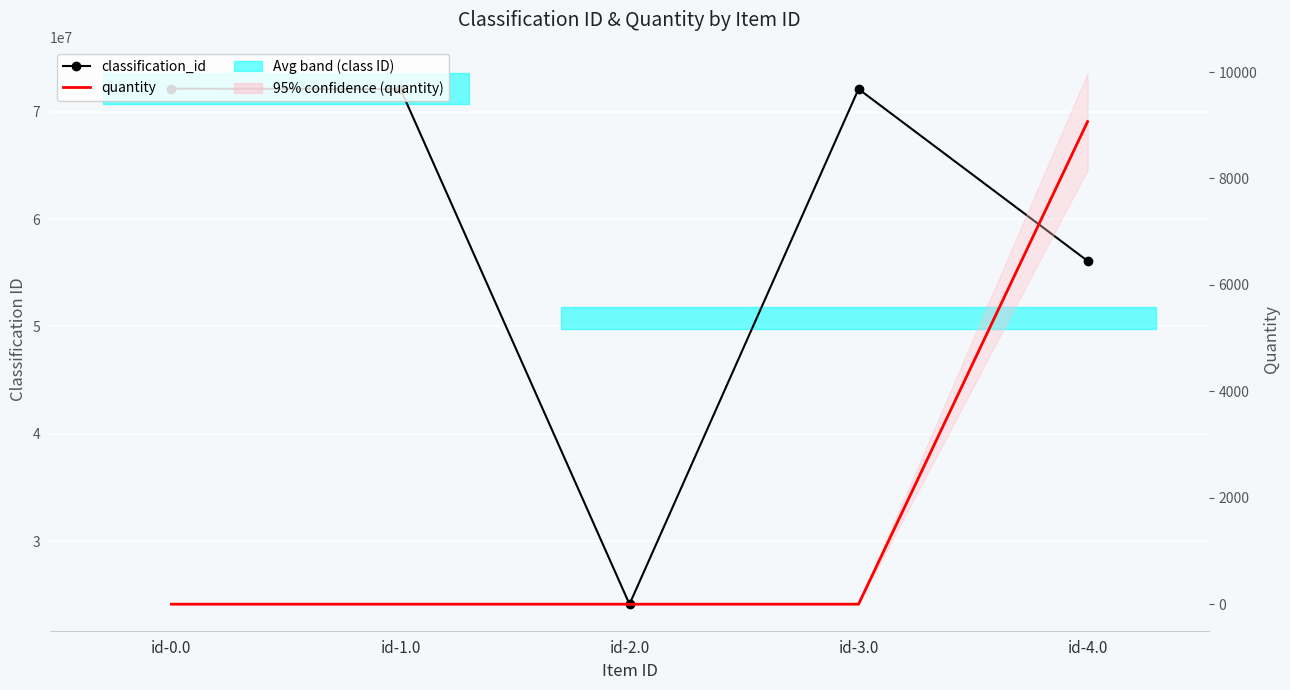

At which label is quantity closest to 4534?

id-0.0